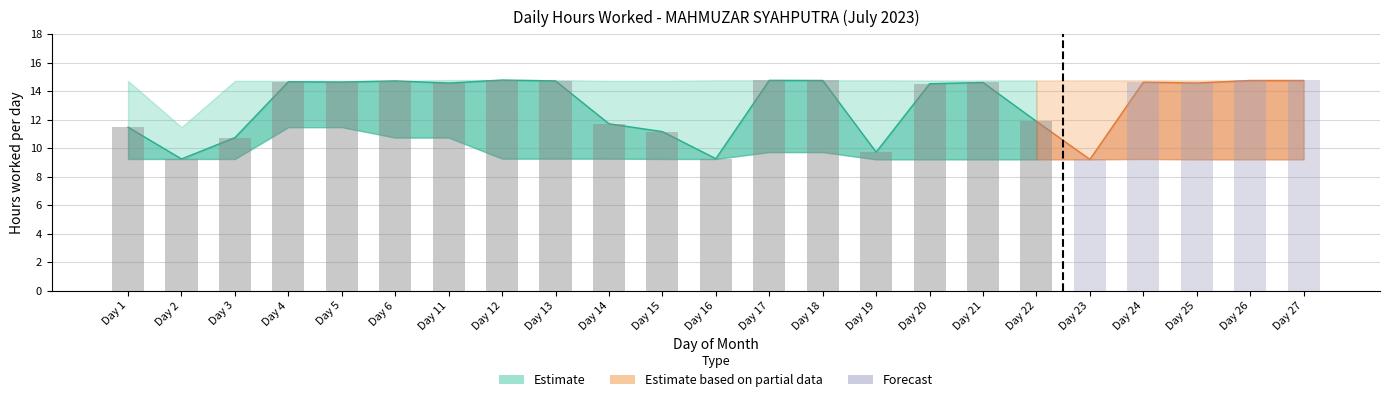

Between Day 19 and Day 16, which is larger?

Day 19